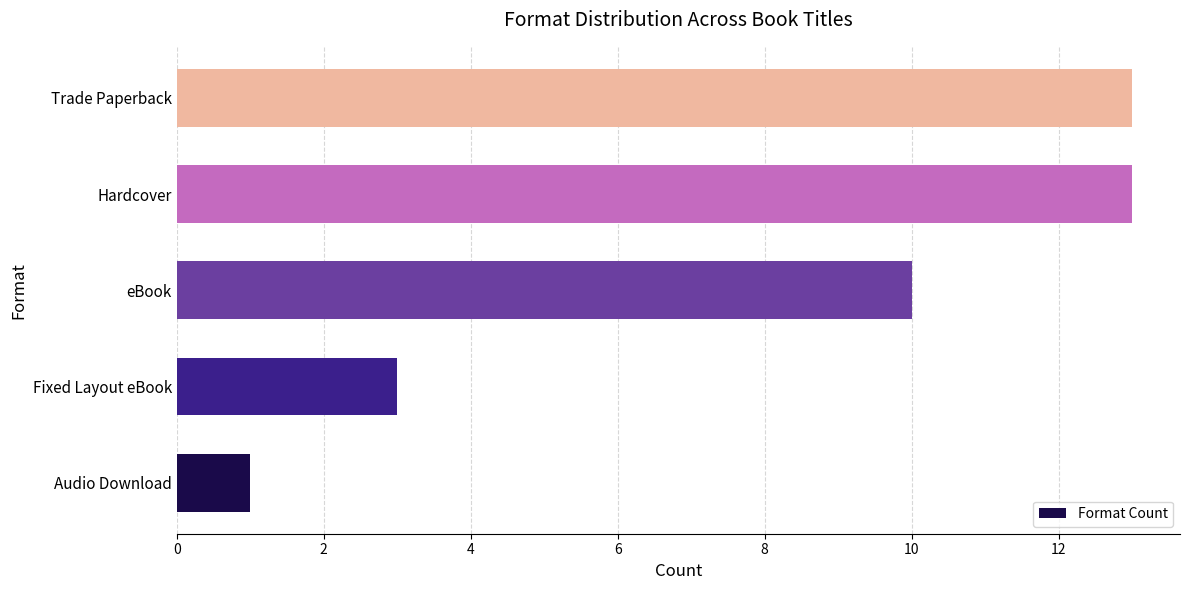

What is the ratio of the value at eBook to the value at Fixed Layout eBook?

3.3